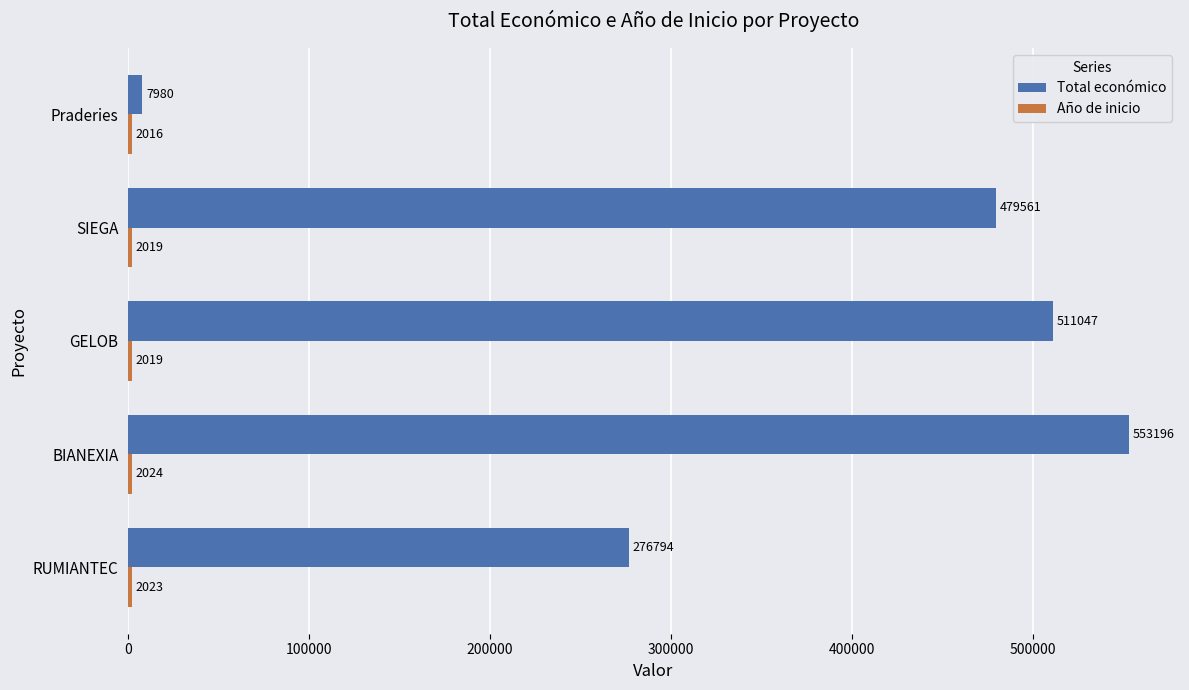

The Total económico series shows 553196 at BIANEXIA. True or false?

True